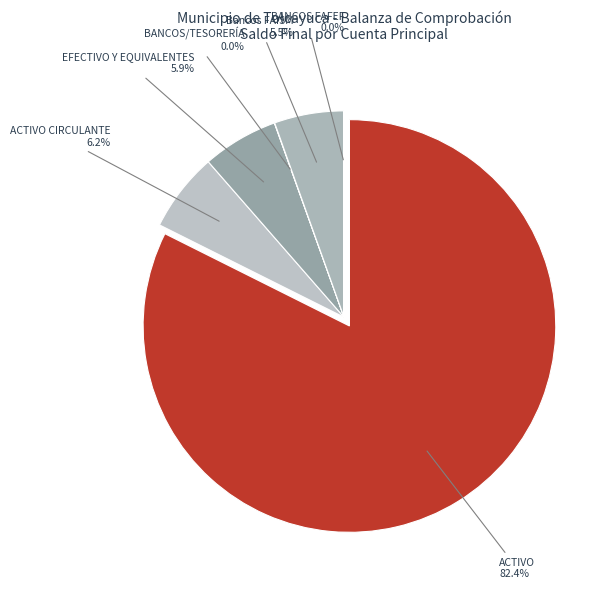

The Bancos FGP slice represents 0% of the pie. True or false?

True